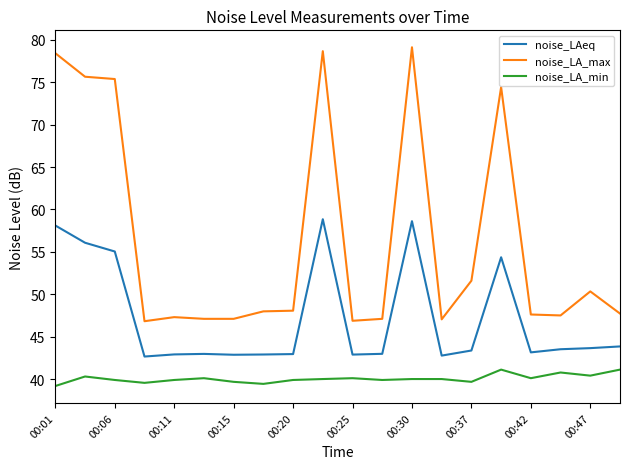

What are all the series names shown in the legend?

noise_LAeq, noise_LA_max, noise_LA_min